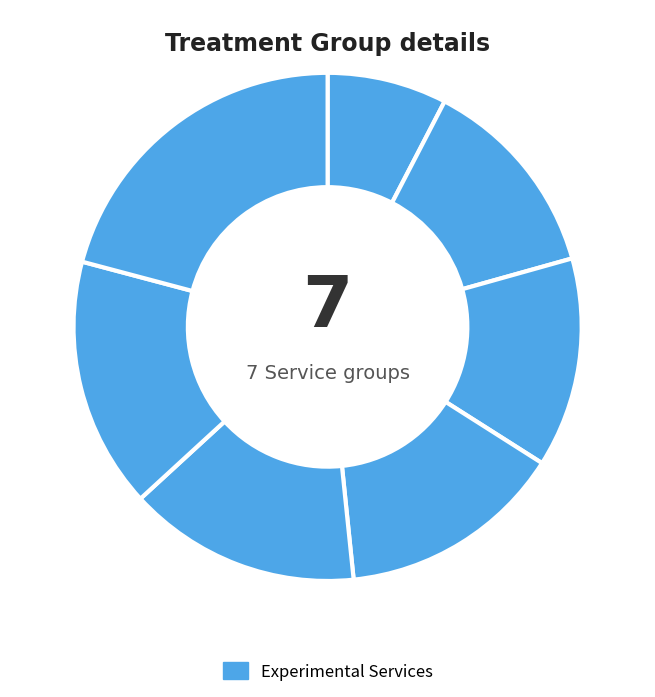

Count the number of slices in the pie.

7